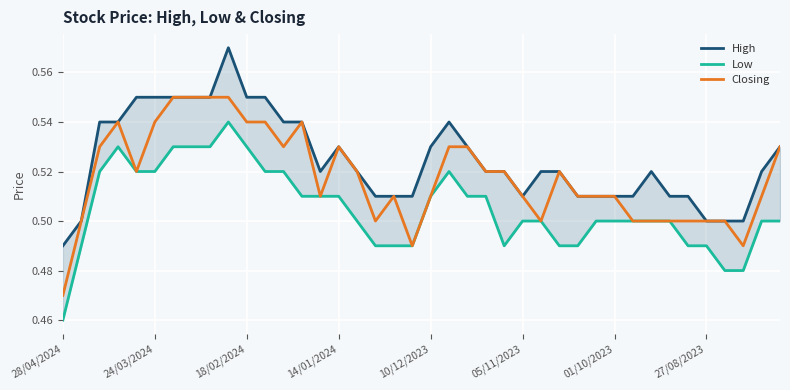

True or false: Closing has more than 2 interior local peaks.

True